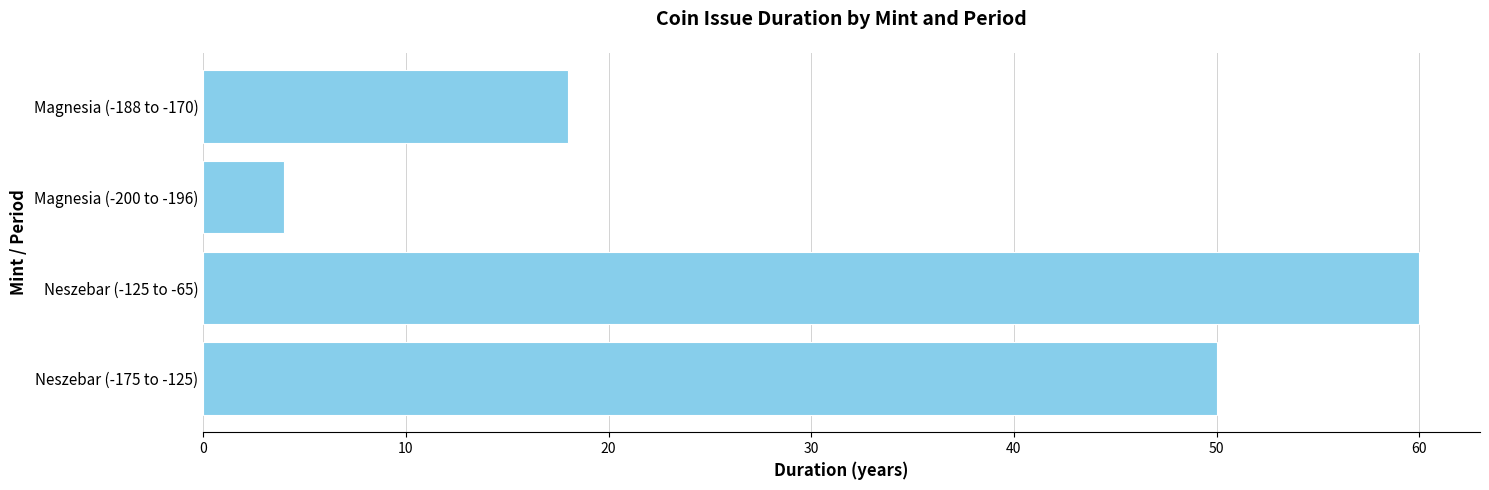

Which label corresponds to the smallest value in the chart?

Magnesia (-200 to -196)